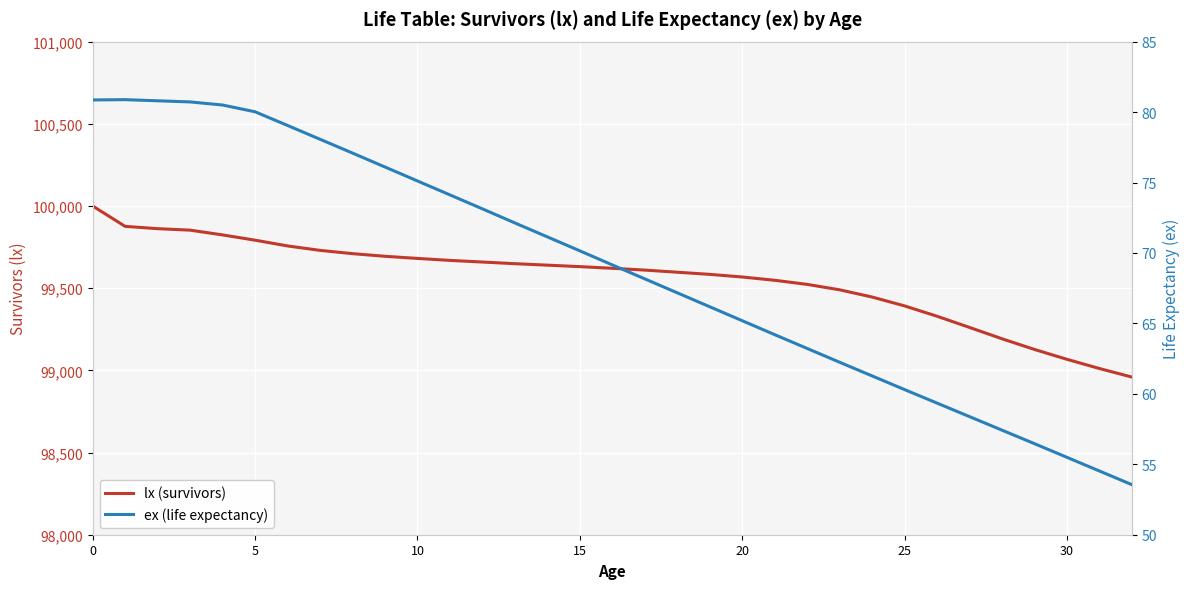

The value of lx (survivors) at 7 is 60957.9. True or false?

False